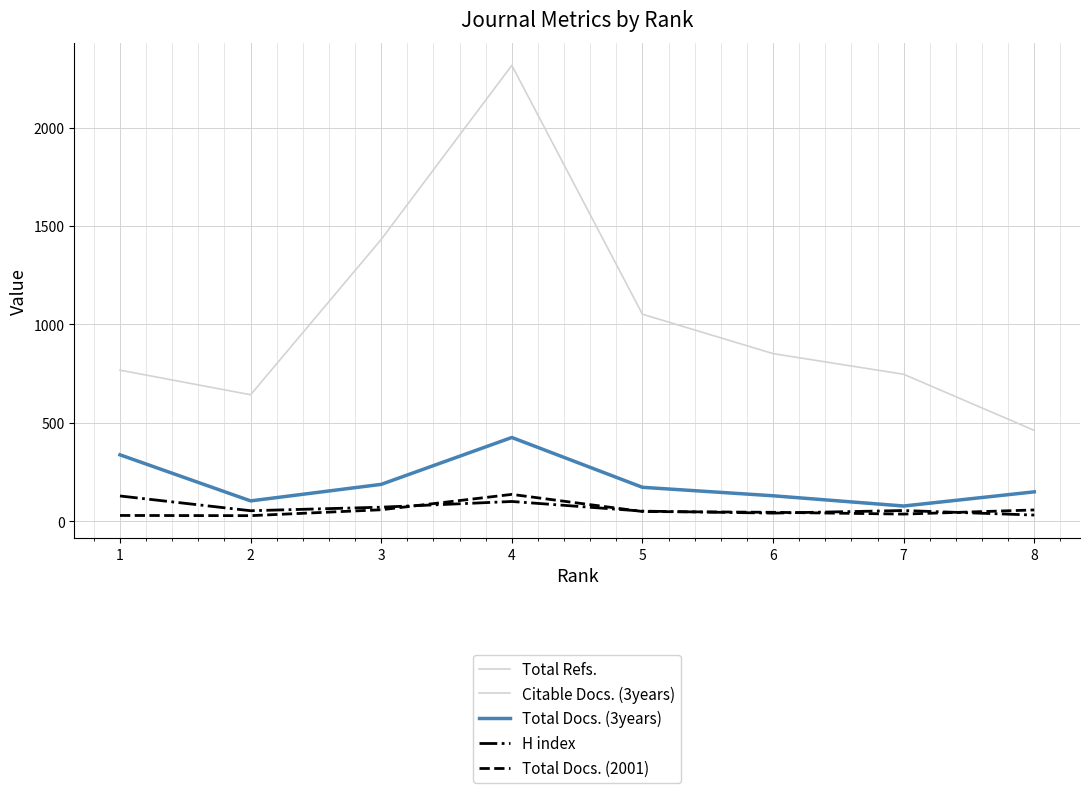

Reading left to right, list all the values displayed in this chart.

Total Refs.: 1=768	2=643	3=1432	4=2316	5=1052	6=852	7=747	8=462
Citable Docs. (3years): 1=337	2=104	3=188	4=426	5=173	6=130	7=74	8=150
Total Docs. (3years): 1=338	2=104	3=188	4=426	5=173	6=130	7=78	8=150
H index: 1=129	2=54	3=72	4=101	5=52	6=42	7=55	8=32
Total Docs. (2001): 1=30	2=29	3=59	4=137	5=50	6=46	7=37	8=58